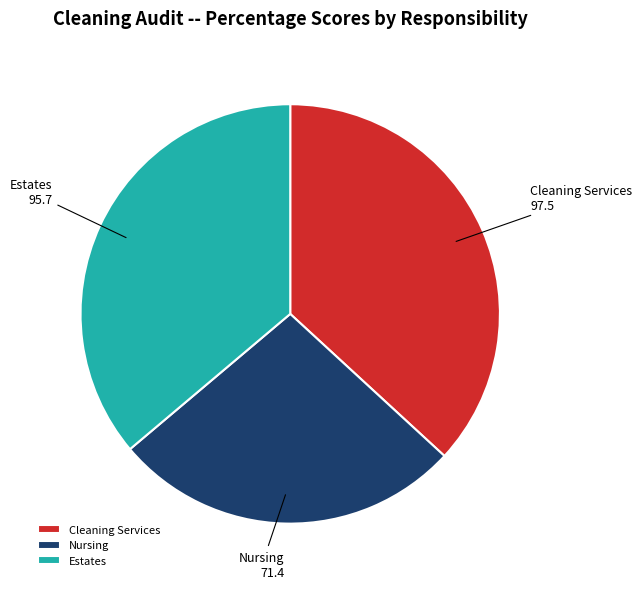

Rank the categories by value from lowest to highest.

Nursing, Estates, Cleaning Services